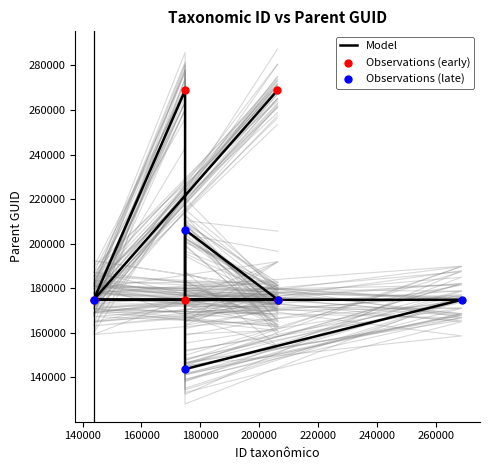

Approximately how many times larger is the value at 206381 compared to 143746?

1.0